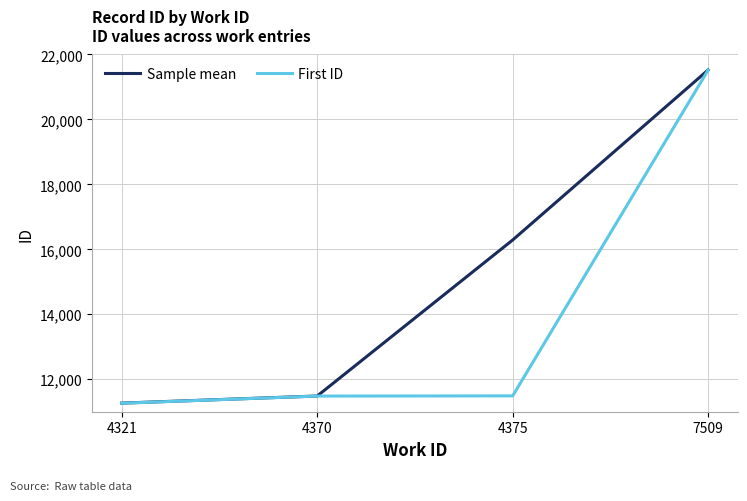

At which label is Sample mean closest to 16394?

4375